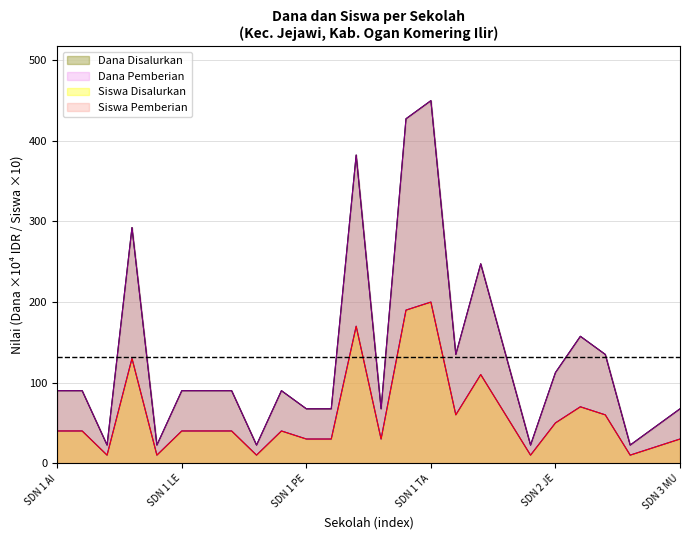

The value of Dana Disalurkan at SDN 2 TALANG CEMPEDAK is 17.7. True or false?

False